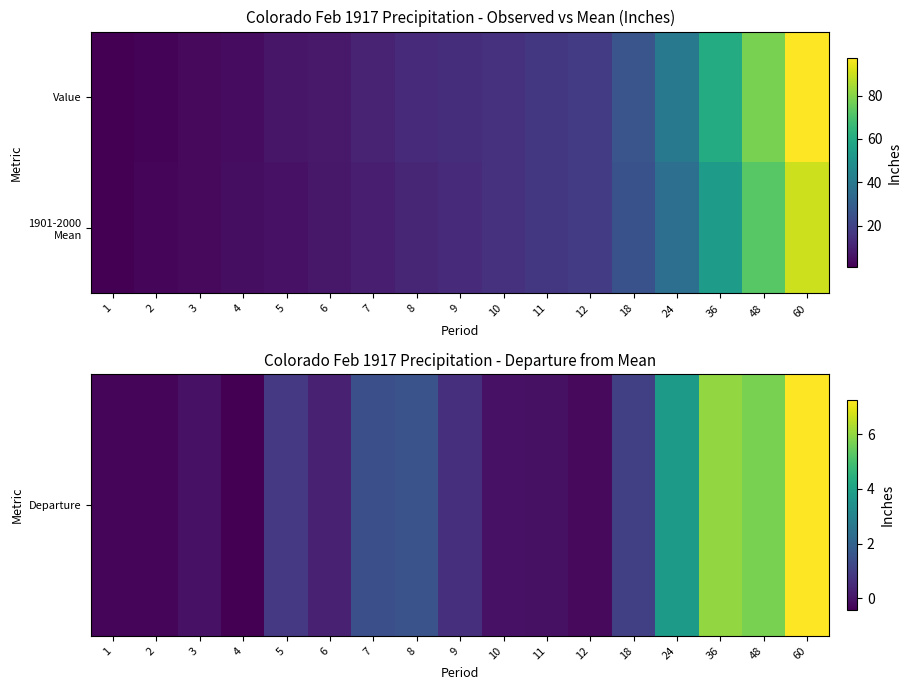

At how many categories does at least one series exceed 89?

1